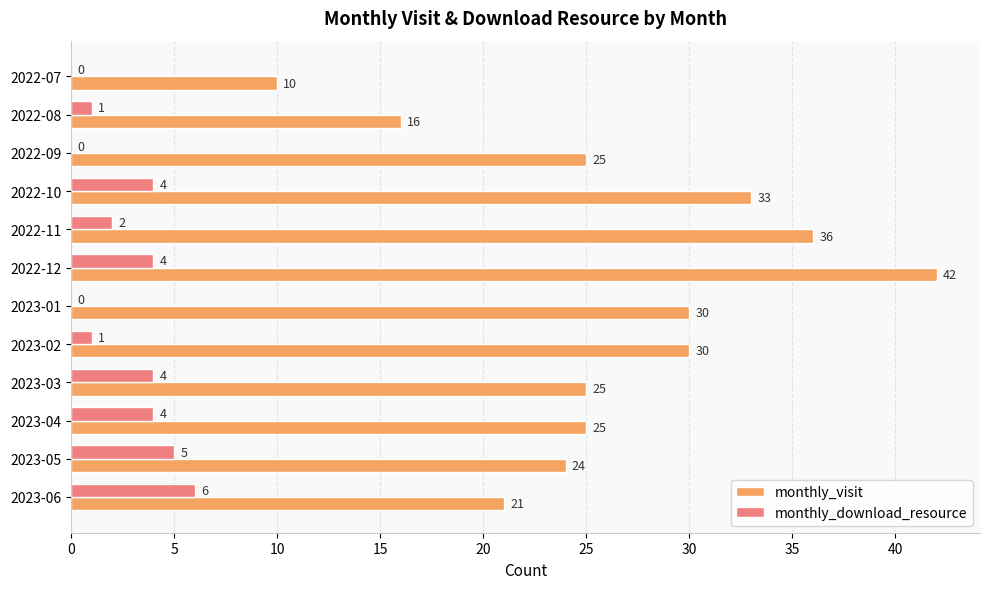

What is the sum of all monthly_download_resource values?

31